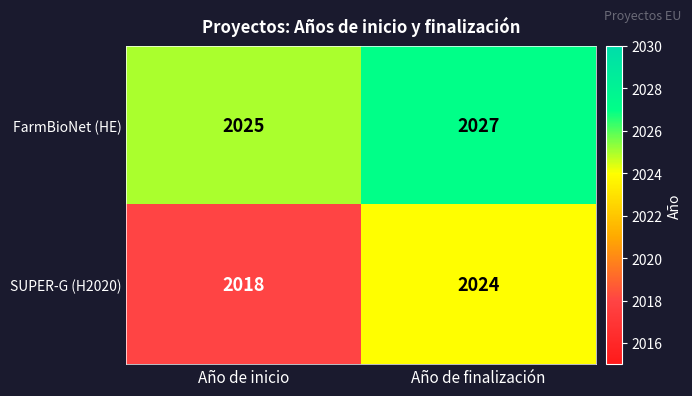

Reading left to right, what are all the values shown in this chart?

FarmBioNet (HE): 2025	2027
SUPER-G (H2020): 2018	2024